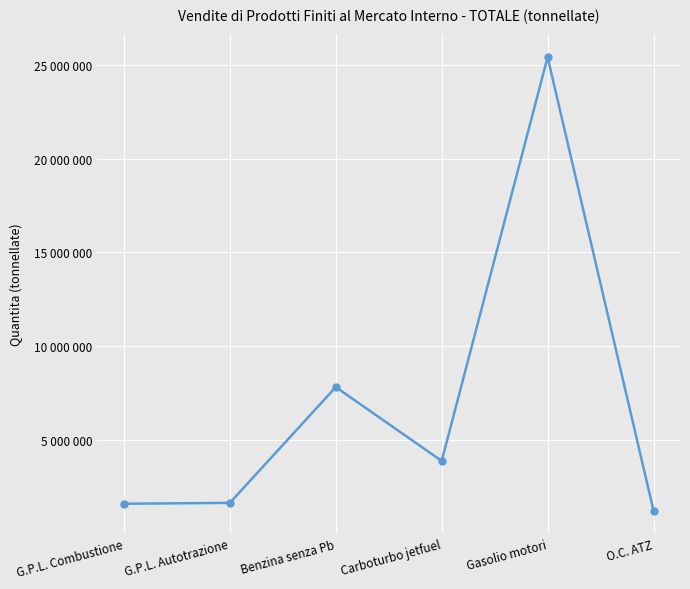

True or false: the data shows 1785979 at O.C. ATZ.

False